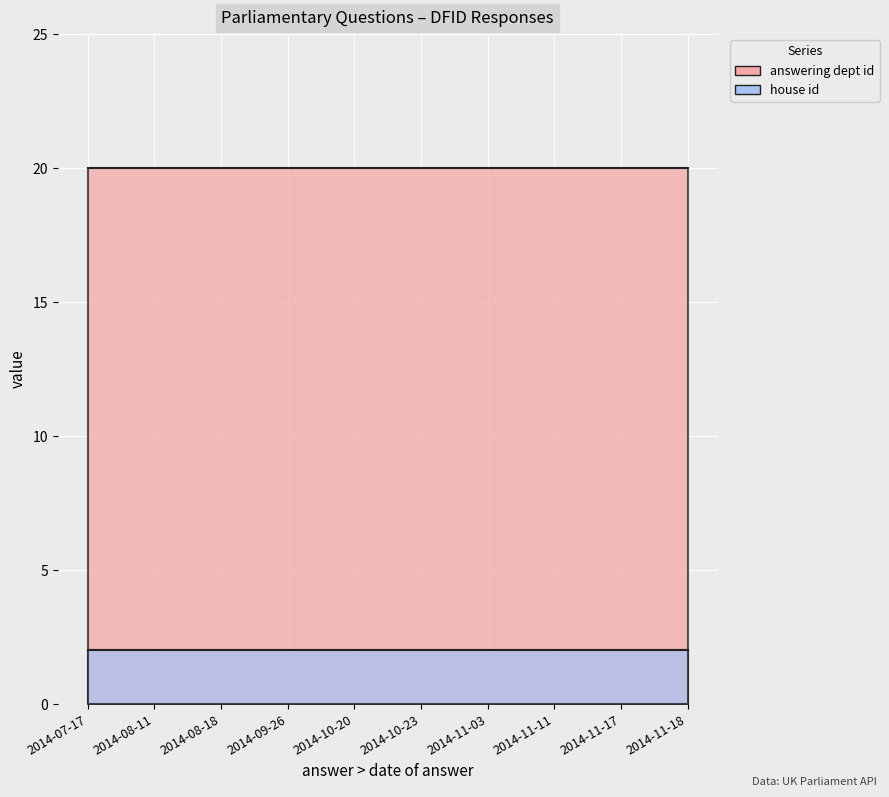

True or false: house id and answering dept id intersect in this chart.

False